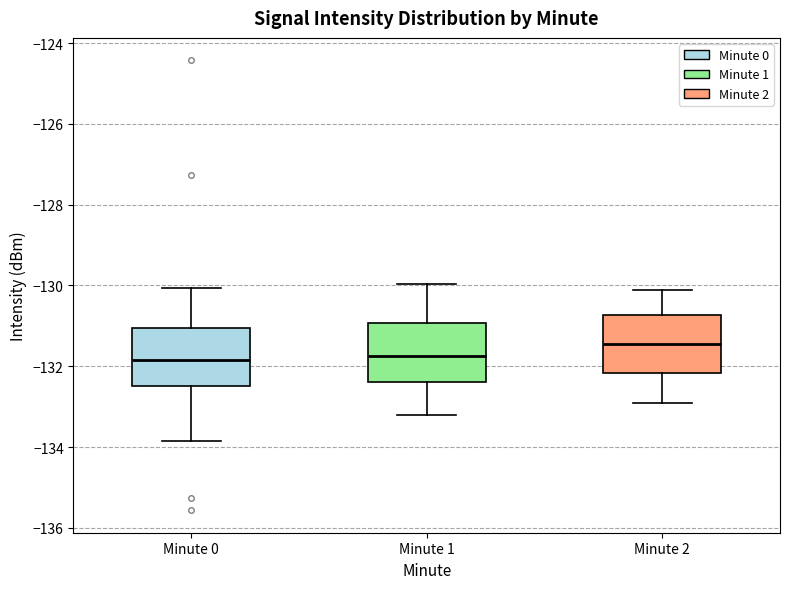

Reading left to right, transcribe this box plot: for each box, give where its median line is, the range the box spans, and where its two whiskers end, as read against the y-axis. The values are not printed on the chart, so give them approximately, as read against the axis.

Minute 0: median -131.8, box -132.4 to -131.0, whiskers -133.8 to -130.0
Minute 1: median -131.8, box -132.4 to -131.0, whiskers -133.2 to -130.0
Minute 2: median -131.4, box -132.2 to -130.8, whiskers -132.8 to -130.0